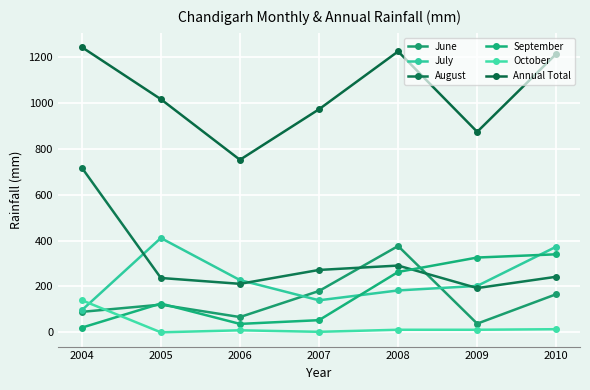

Is it true that September equals 11.2 at 2004?

False